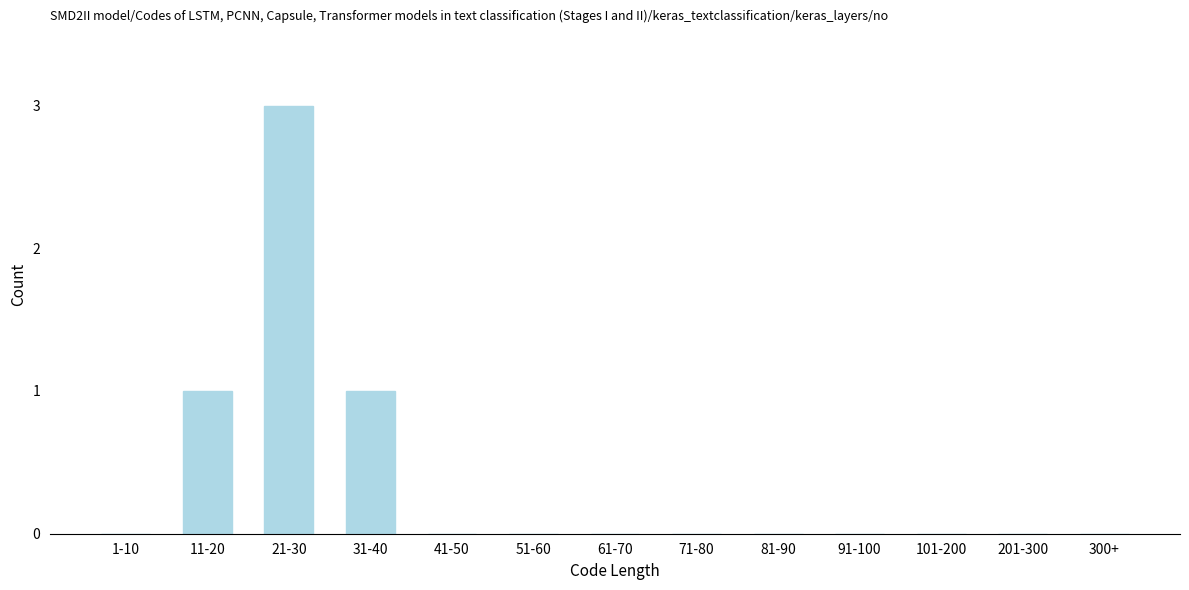

Reading left to right, what are all the values shown in this chart?

1-10=0	11-20=1	21-30=3	31-40=1	41-50=0	51-60=0	61-70=0	71-80=0	81-90=0	91-100=0	101-200=0	201-300=0	300+=0